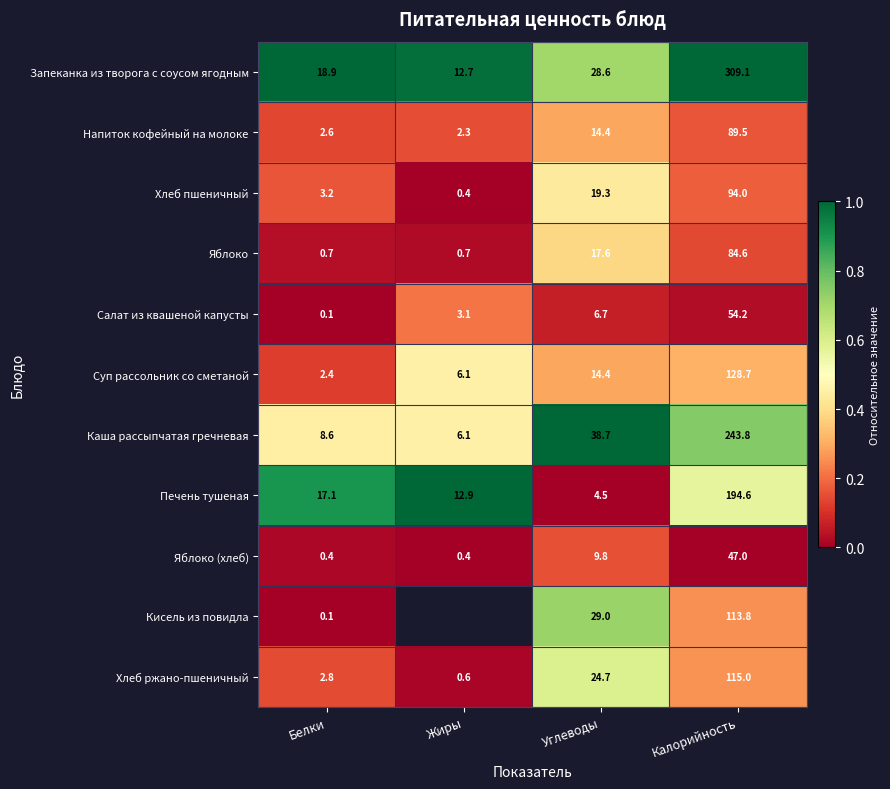

What is the difference between the maximum and second lowest values in the Суп рассольник со сметаной series?

122.6